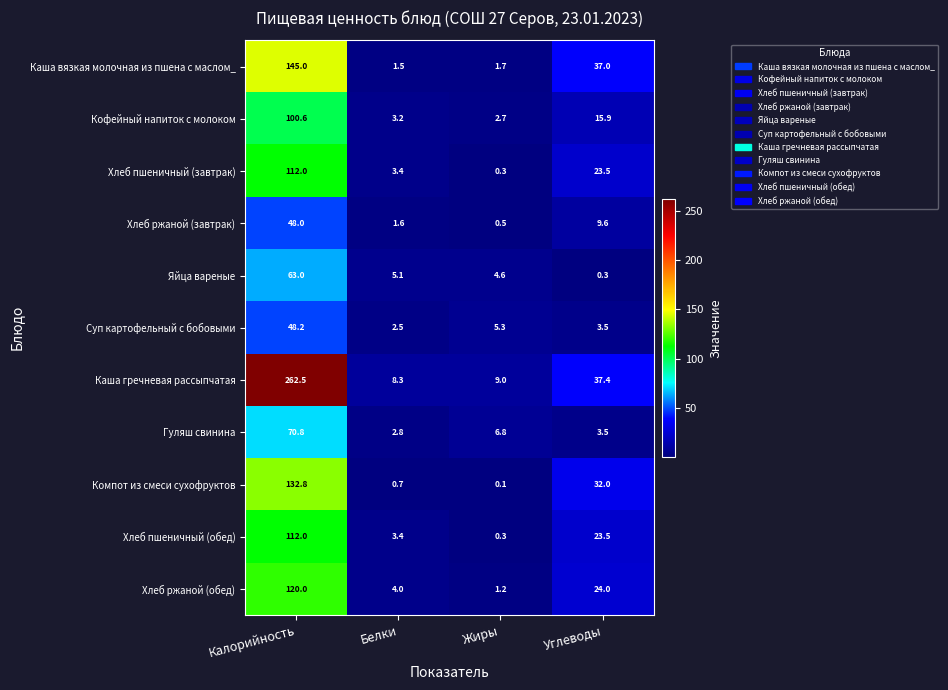

What is the spread (max minus min) of values at Калорийность?

214.5